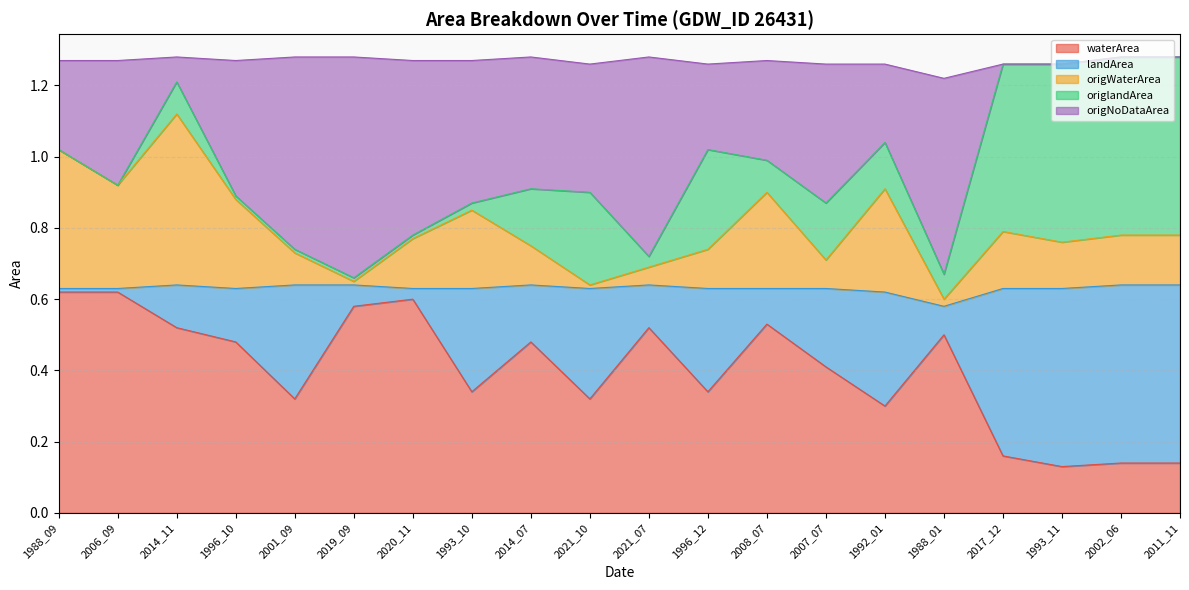

Is the value of origWaterArea at 1996_10 greater than the value of waterArea at 1993_11?

Yes